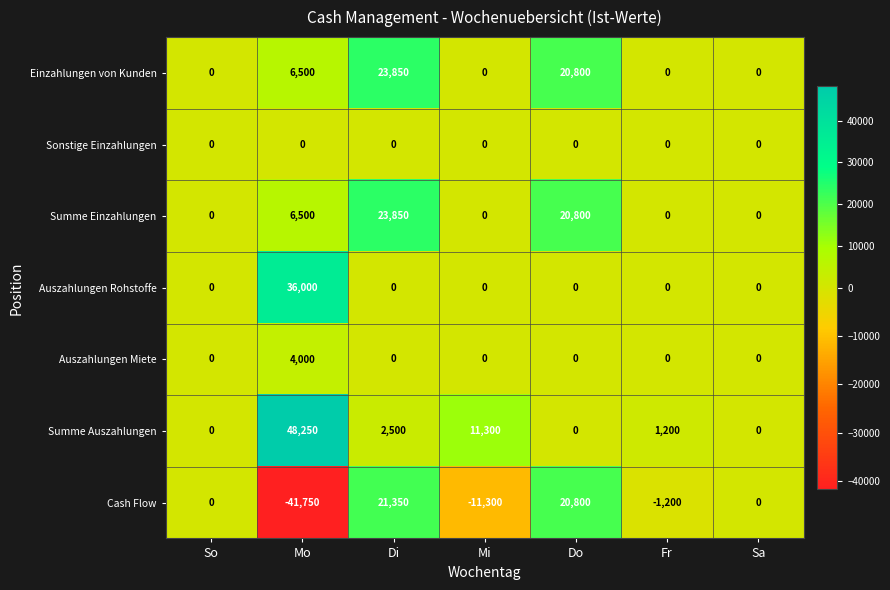

True or false: Cash Flow has a value of 20800 at Do.

True